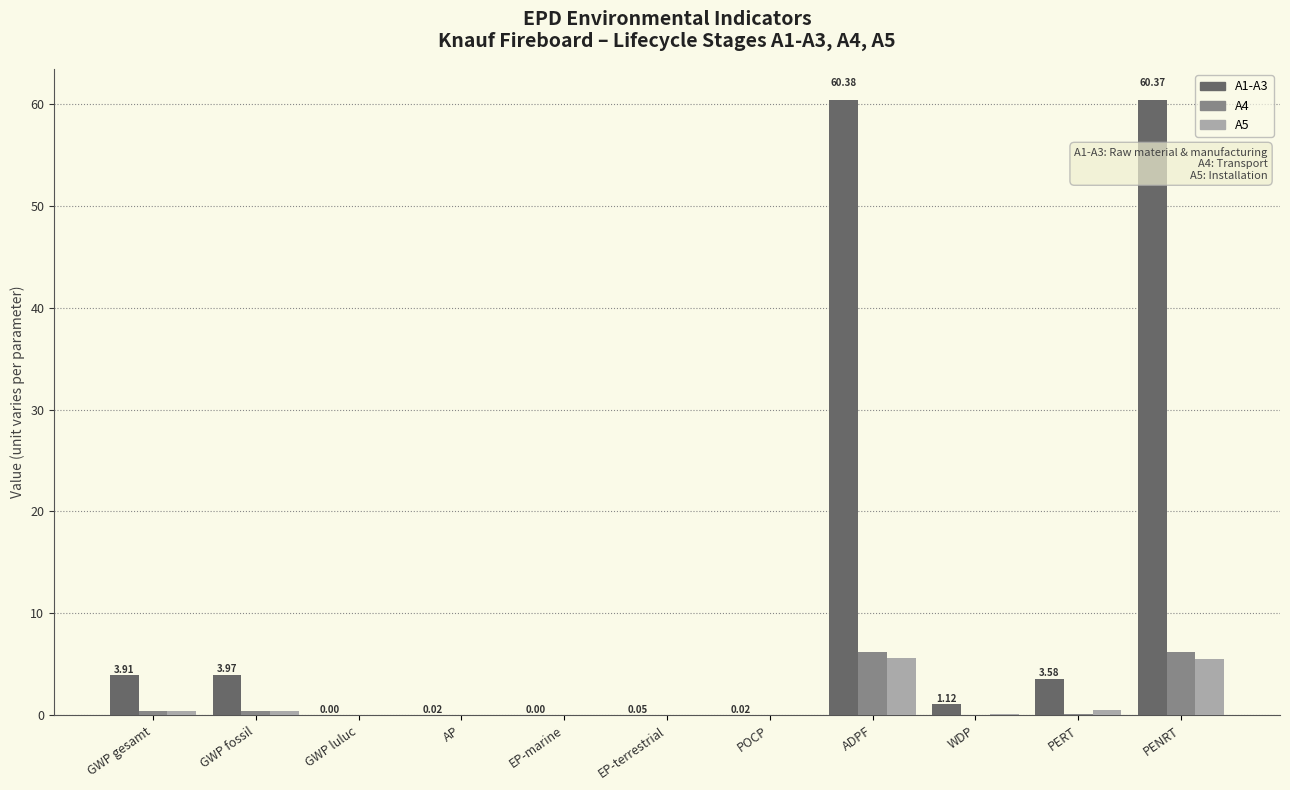

Which series has the largest total across all categories?

A1-A3